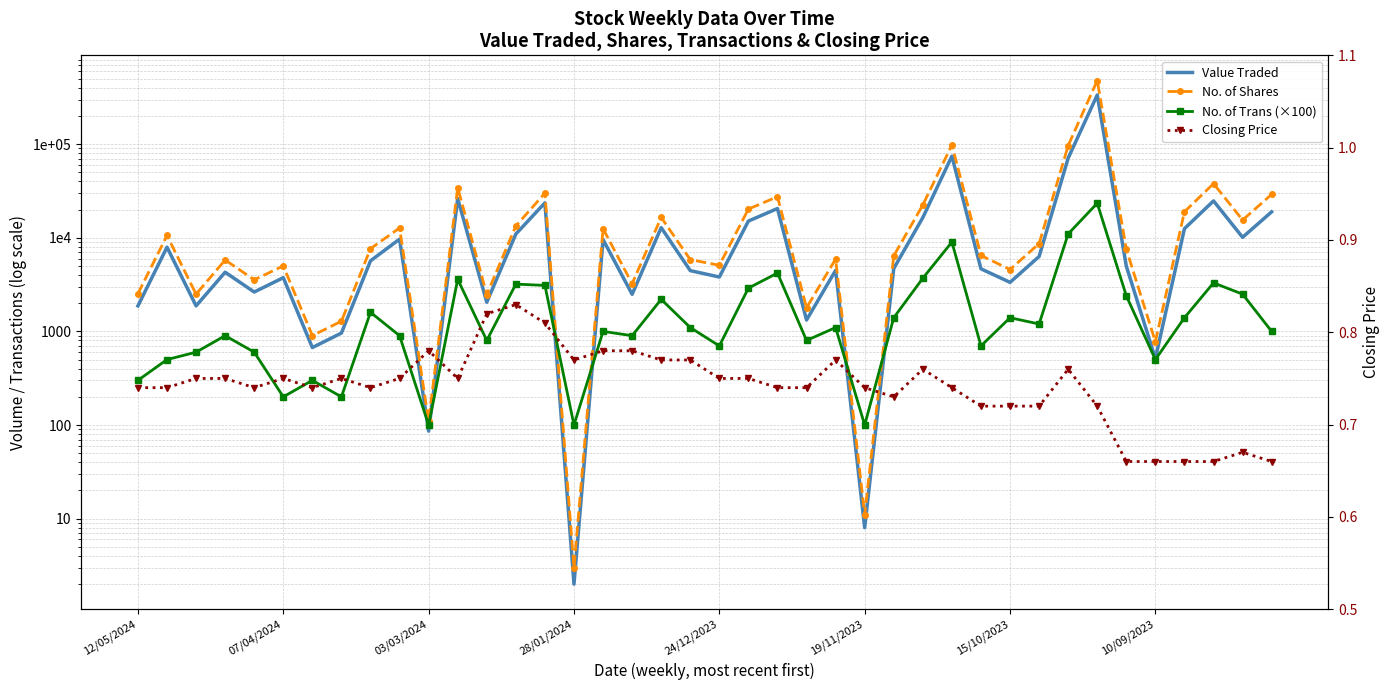

What is the maximum value shown in the chart?

478851.0